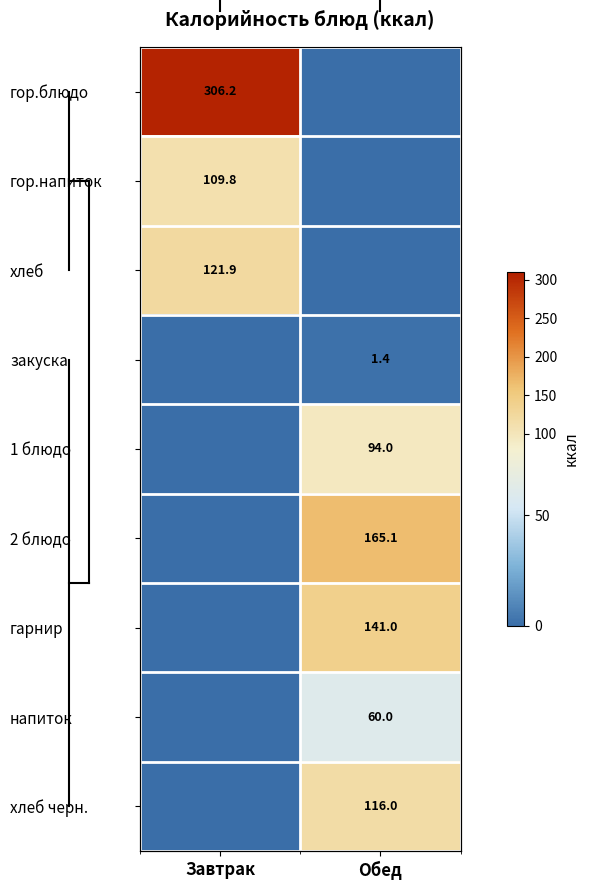

Between Завтрак and Обед, which is larger?

Завтрак